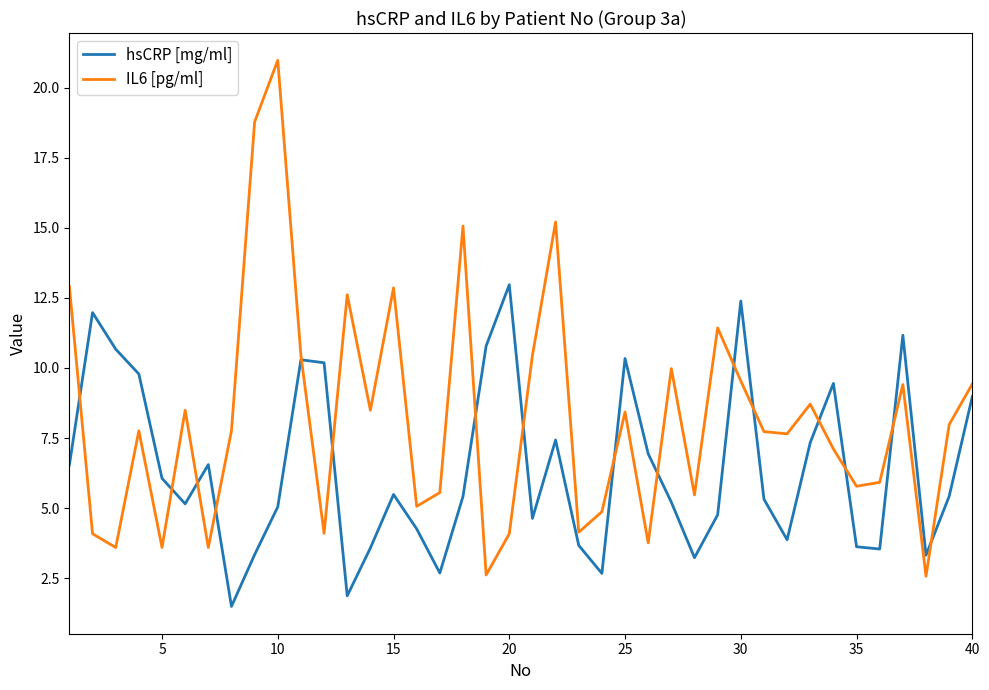

How many intersections are there between IL6 [pg/ml] and hsCRP [mg/ml]?

16